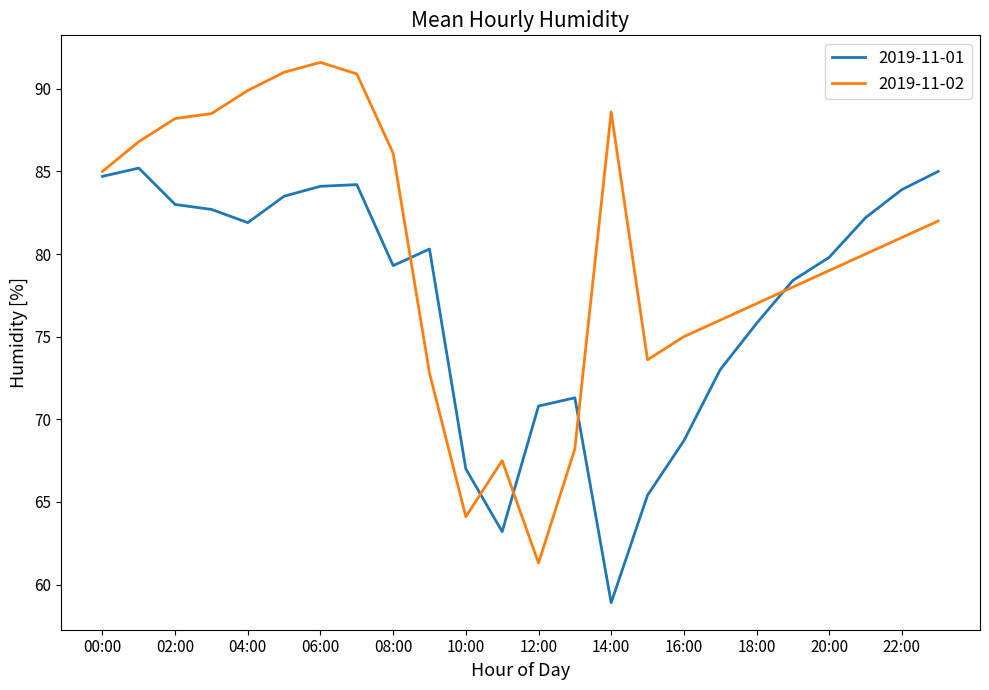

How many values in the 2019-11-01 series are below 80?

12